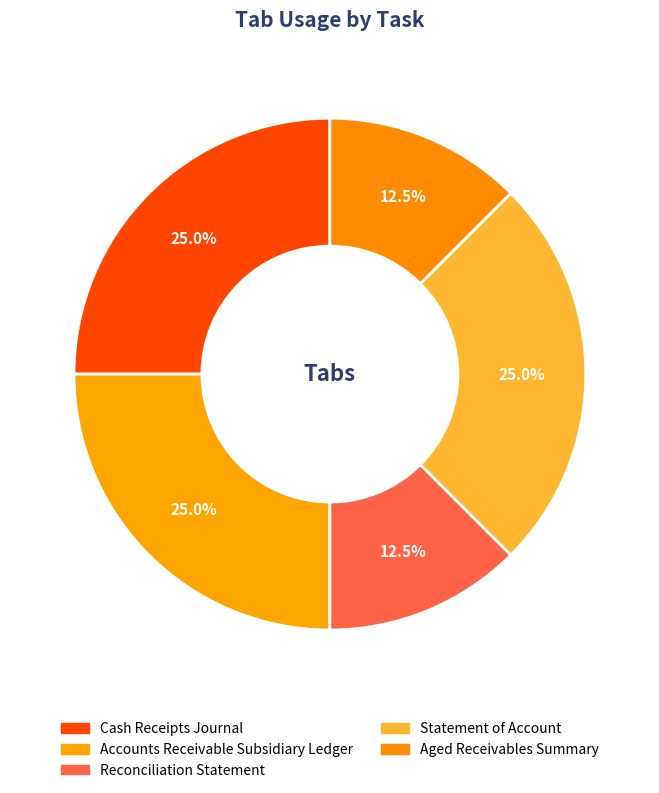

The Cash Receipts Journal slice represents 16% of the pie. True or false?

False